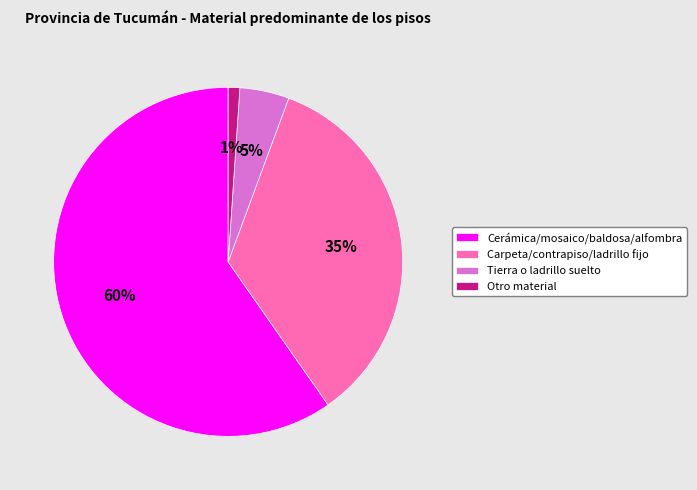

How many slices are in this pie chart?

4